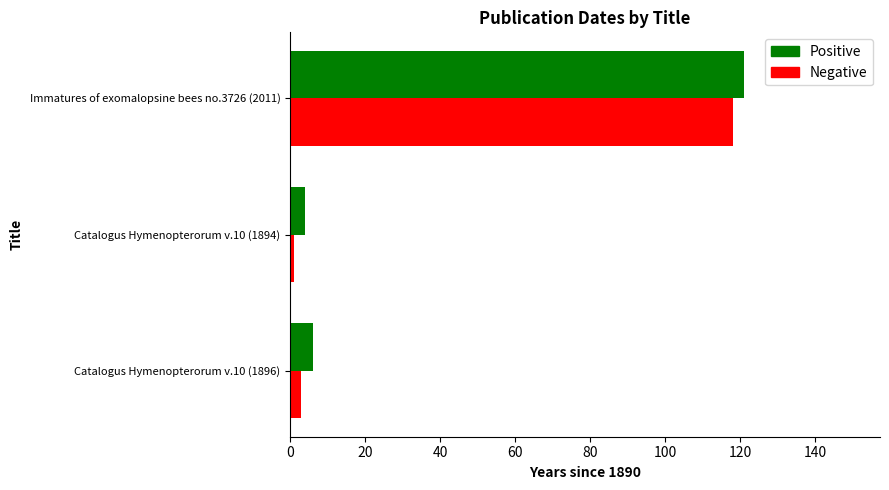

What is the average value of the Negative series?

41